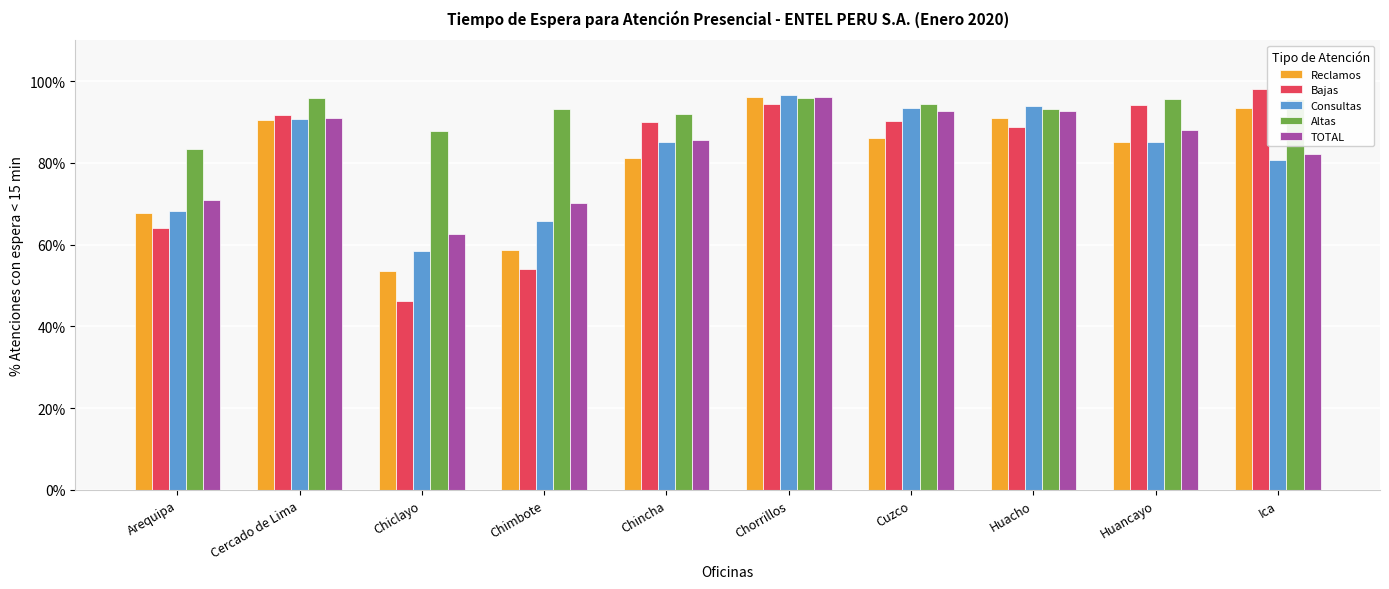

What value does the Altas series have at Huacho?

93.1